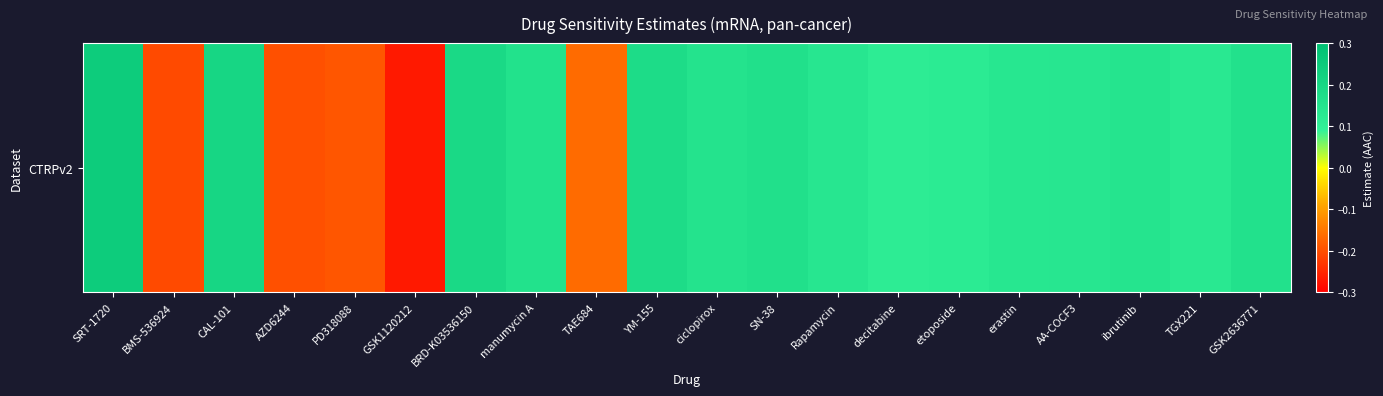

What is the difference between the maximum and second lowest values?

0.5